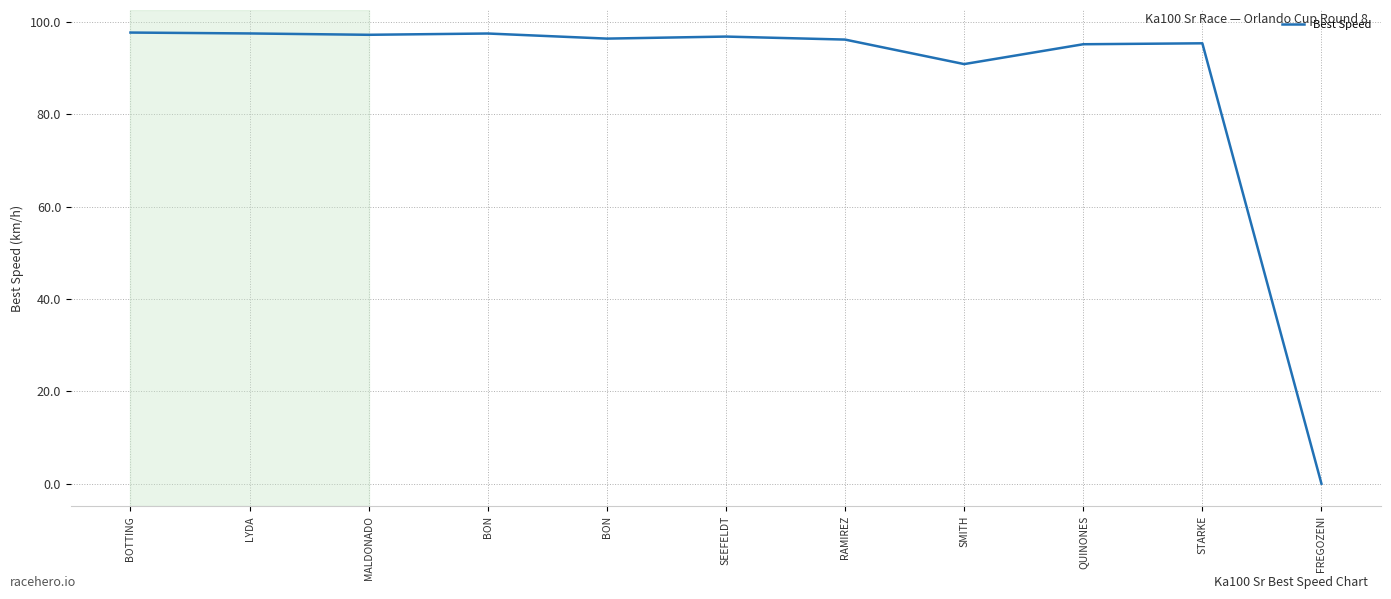

Between BON and SEEFELDT, which is larger?

SEEFELDT